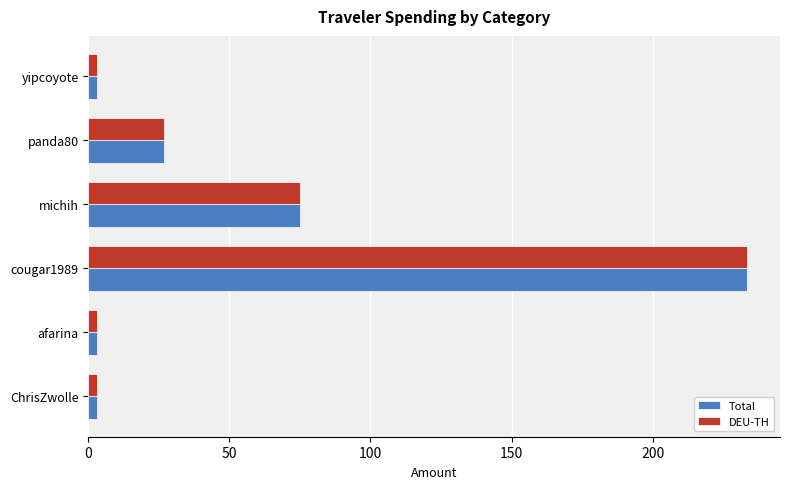

Which label corresponds to the largest value in the chart?

cougar1989